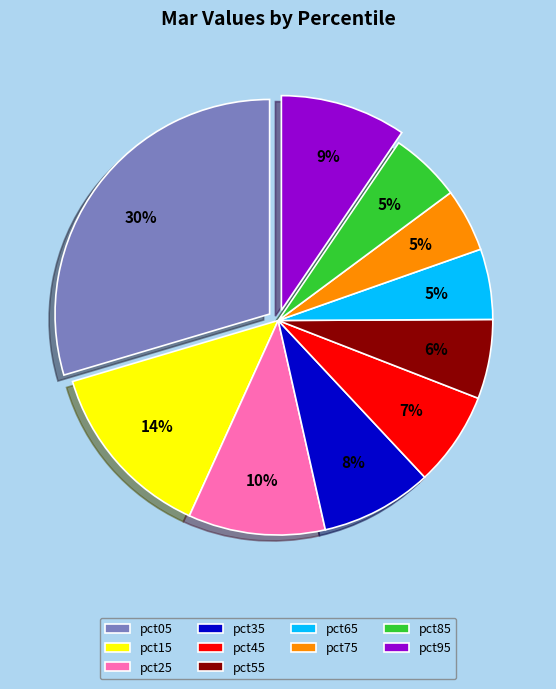

Is the sum of pct05 and pct85 greater than half?

No